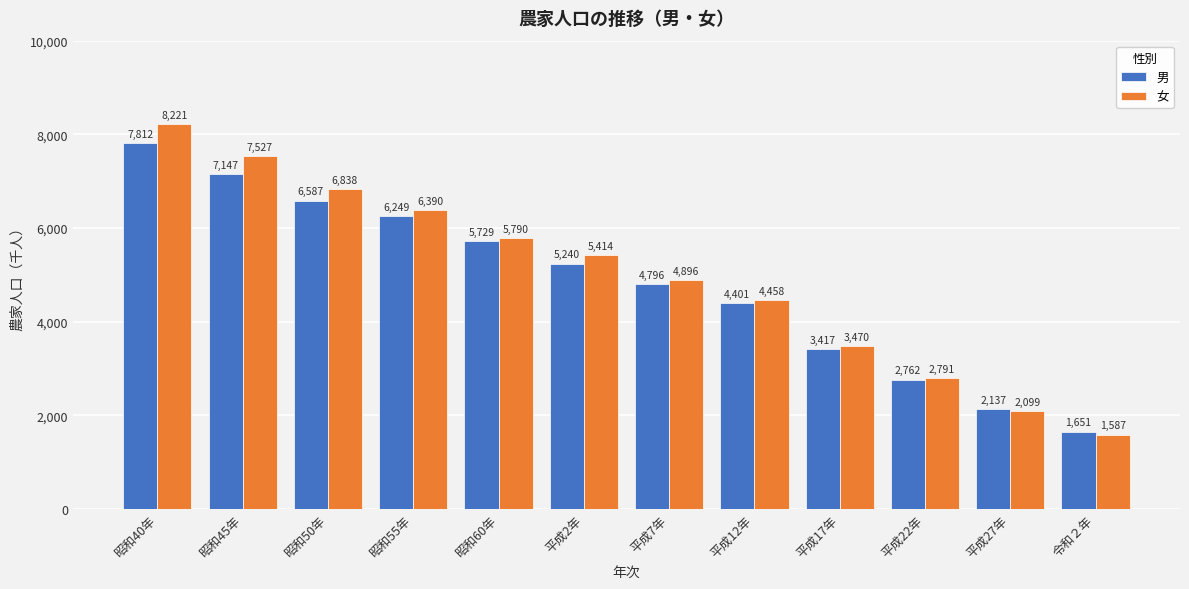

At 平成2年, list the series in order from largest to smallest.

女, 男